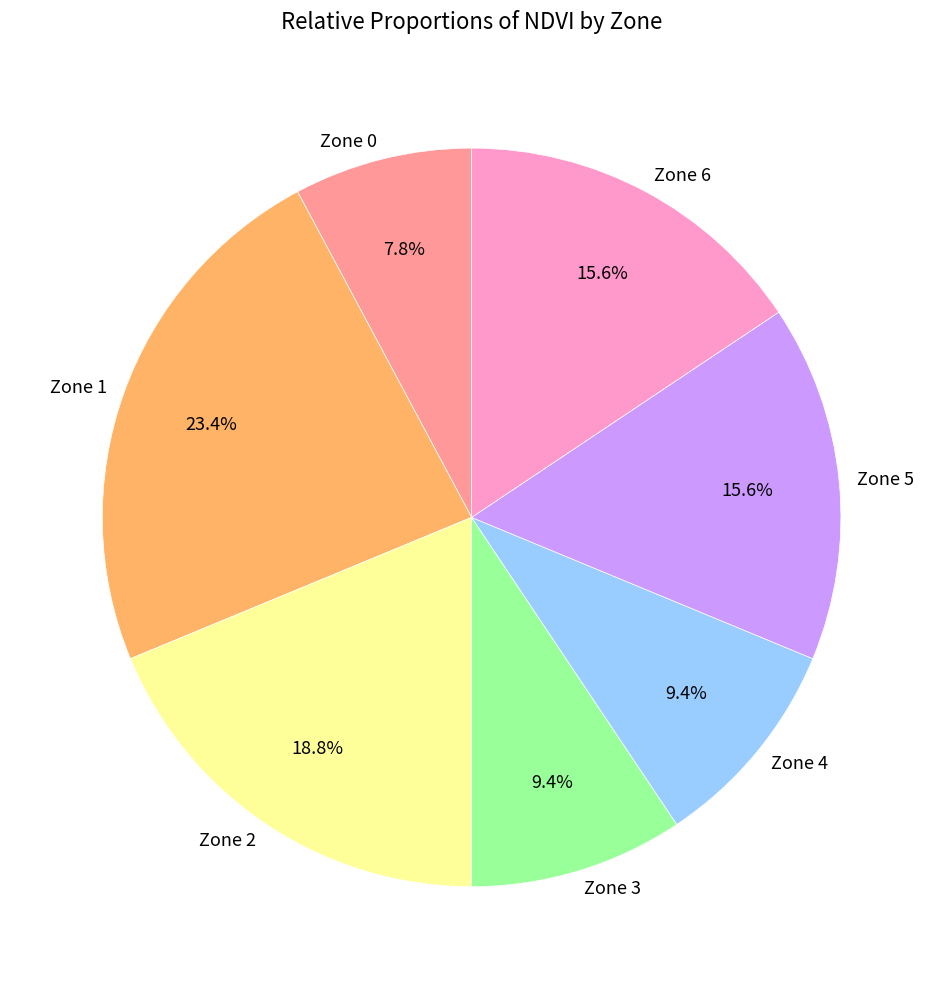

What percentage do Zone 2 and Zone 5 together represent?

34.4%